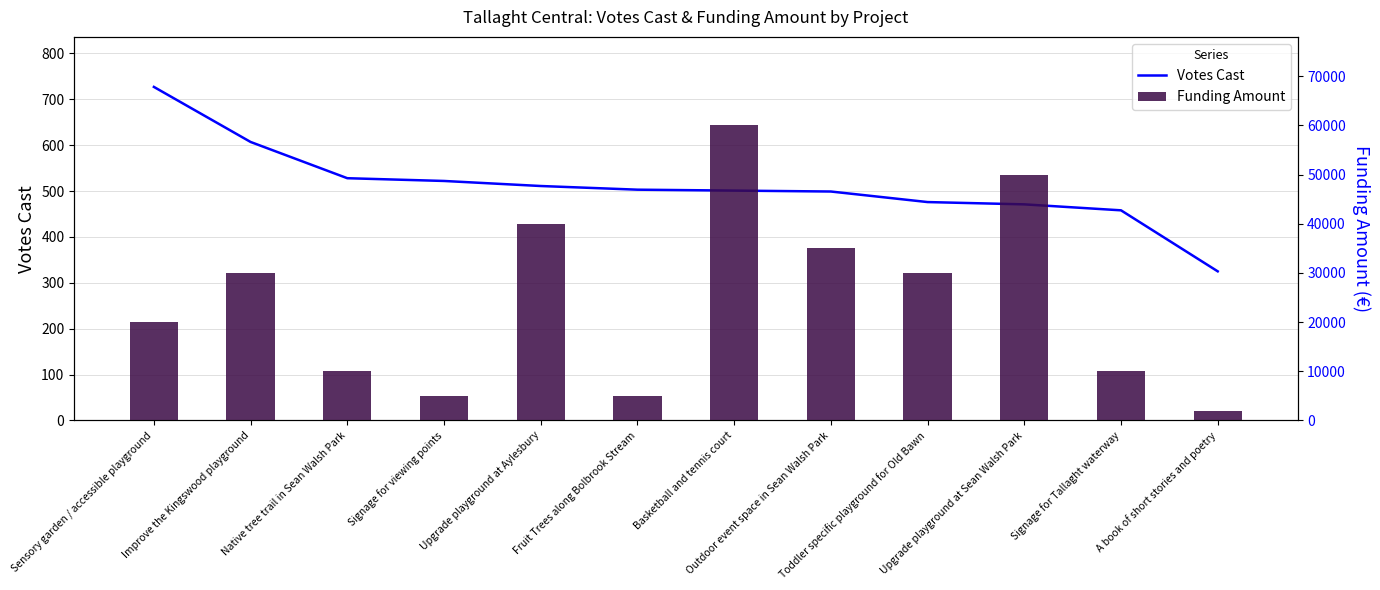

How many data points in Votes Cast are above 503?

5